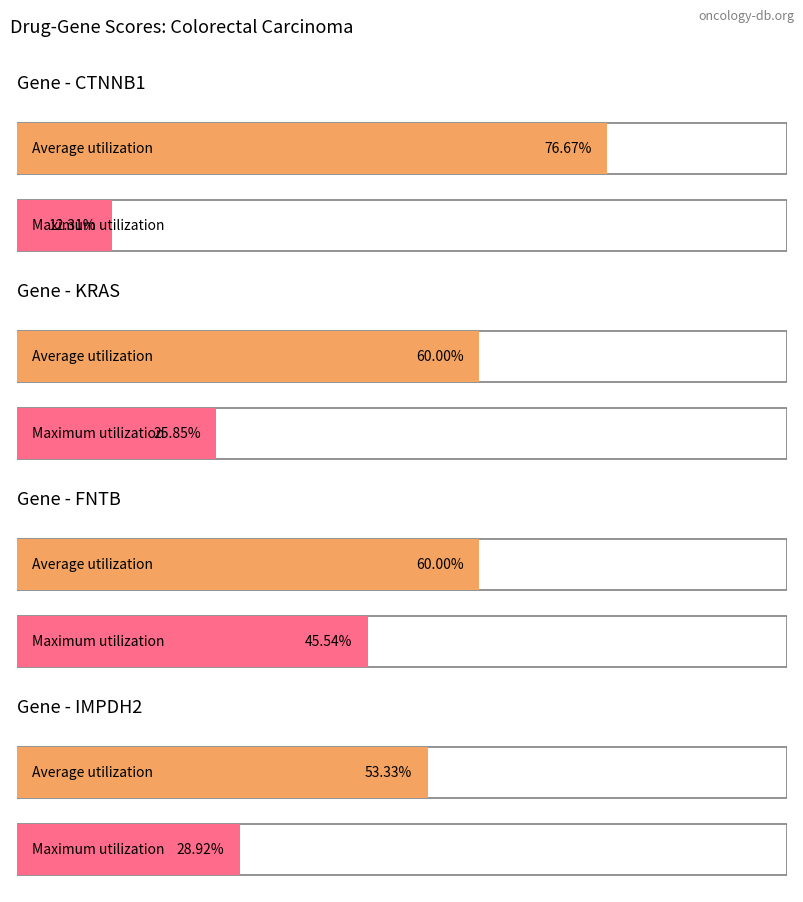

What is the difference between the m values at FNTB and CTNNB1?

0.3